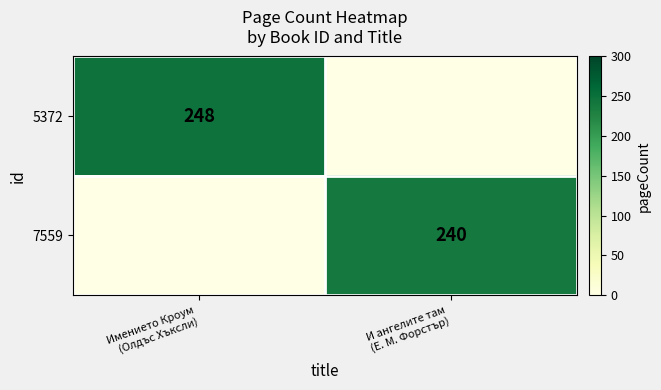

List the labels in order of 5372 value, largest first.

Имението Кроум (Олдъс Хъксли), И ангелите там (Е. М. Форстър)